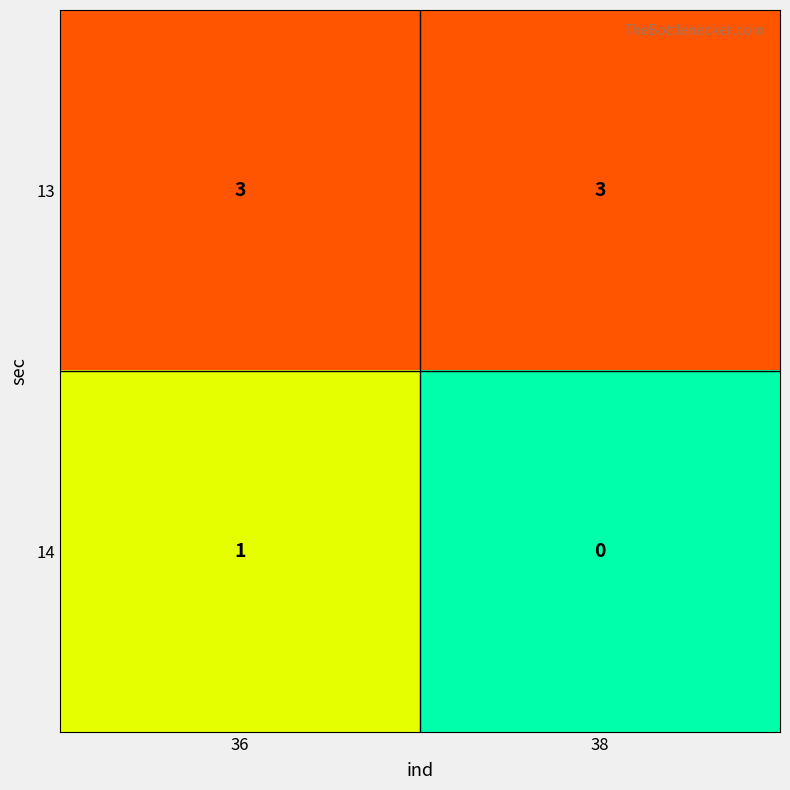

At which category is the sum across all series the highest?

36